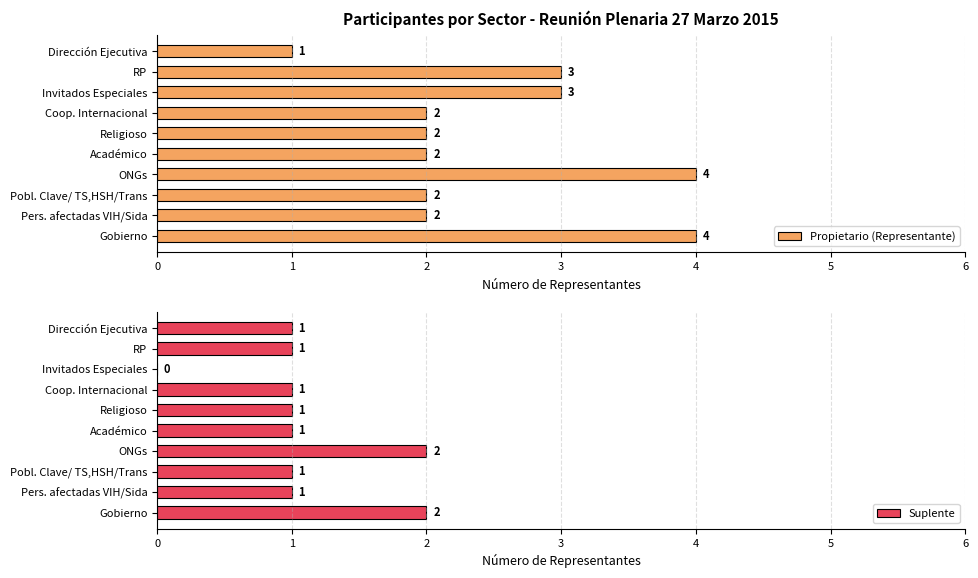

How many groups of bars are there?

10